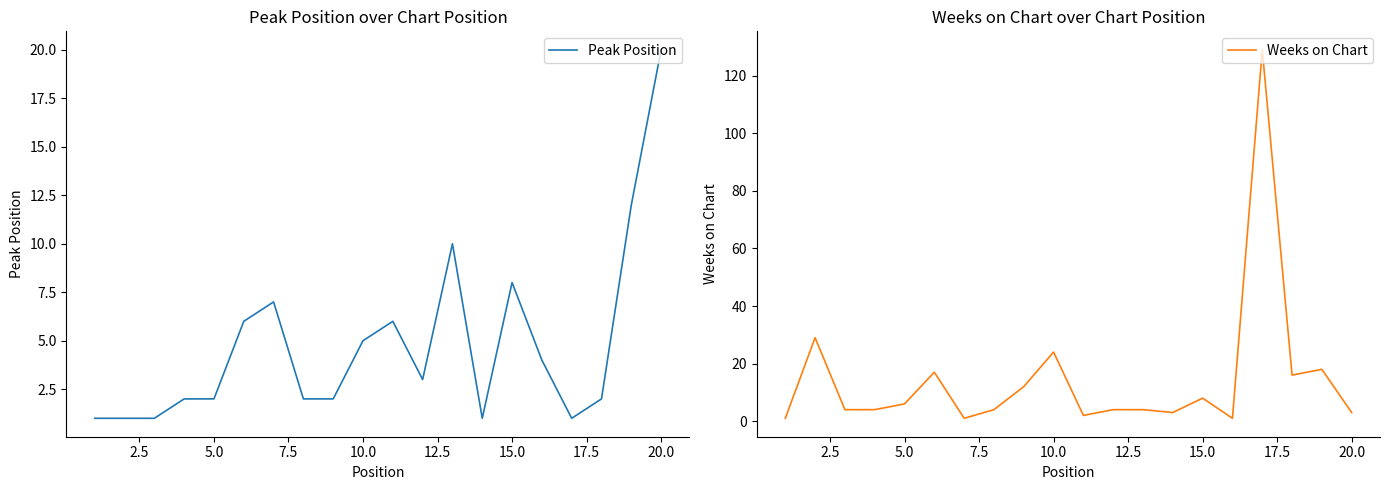

Which series has the largest total across all categories?

Weeks on Chart